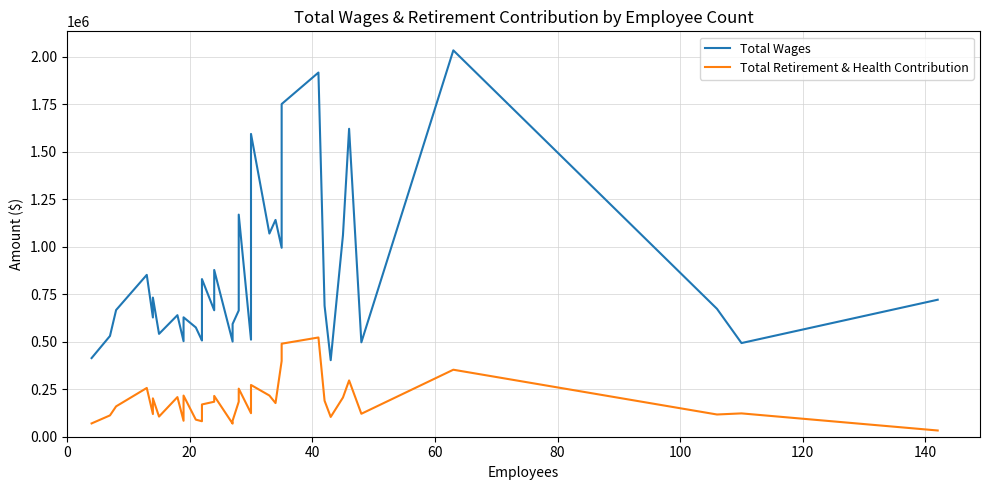

What is the maximum value for Total Retirement & Health Contribution?

522689